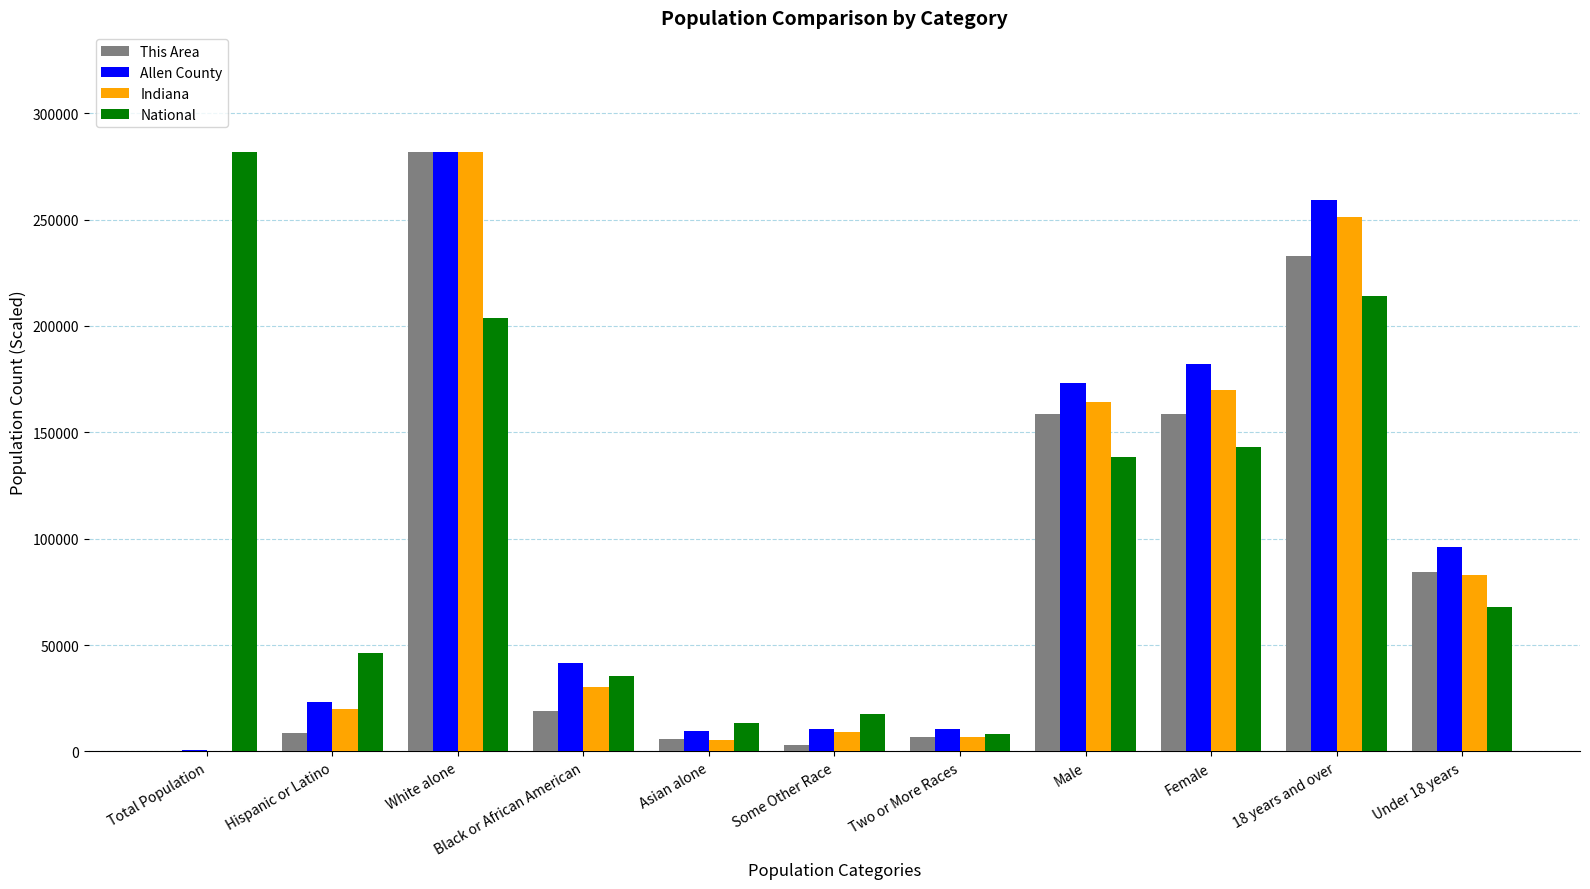

Does the chart contain stacked bars?

No